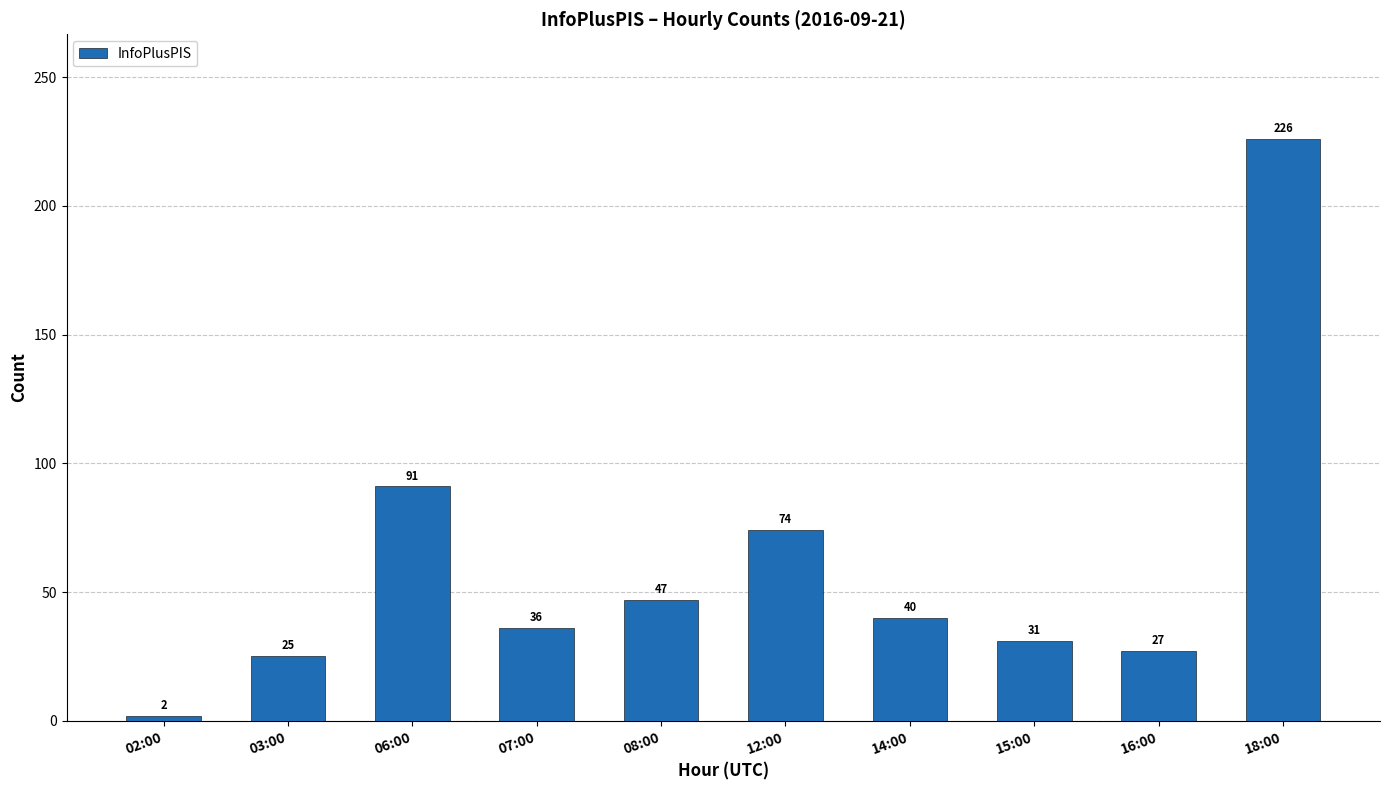

How many data points does each series have?

10